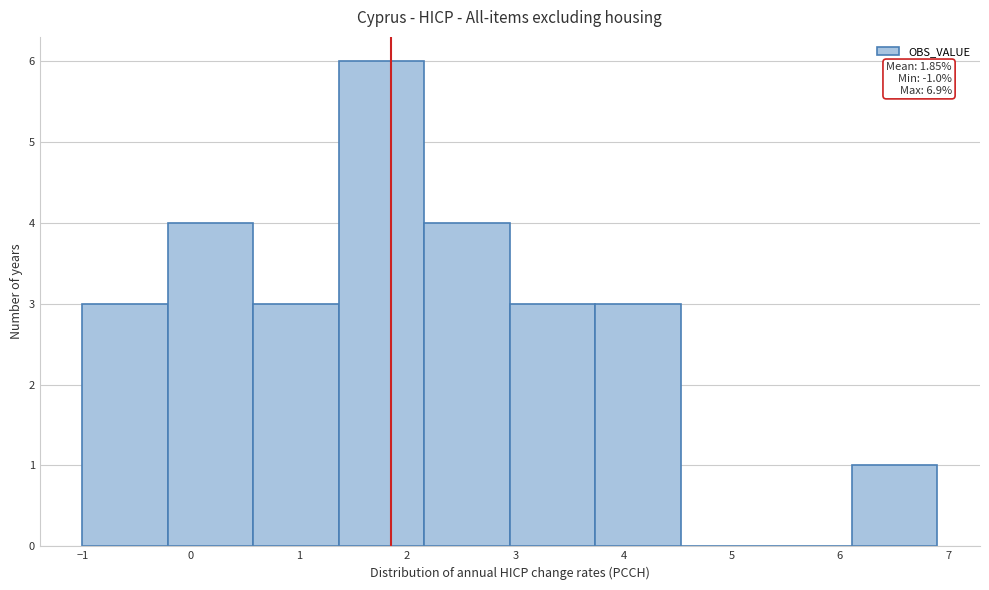

Over which range of the x-axis is the bar tallest?

1.37 to 2.16